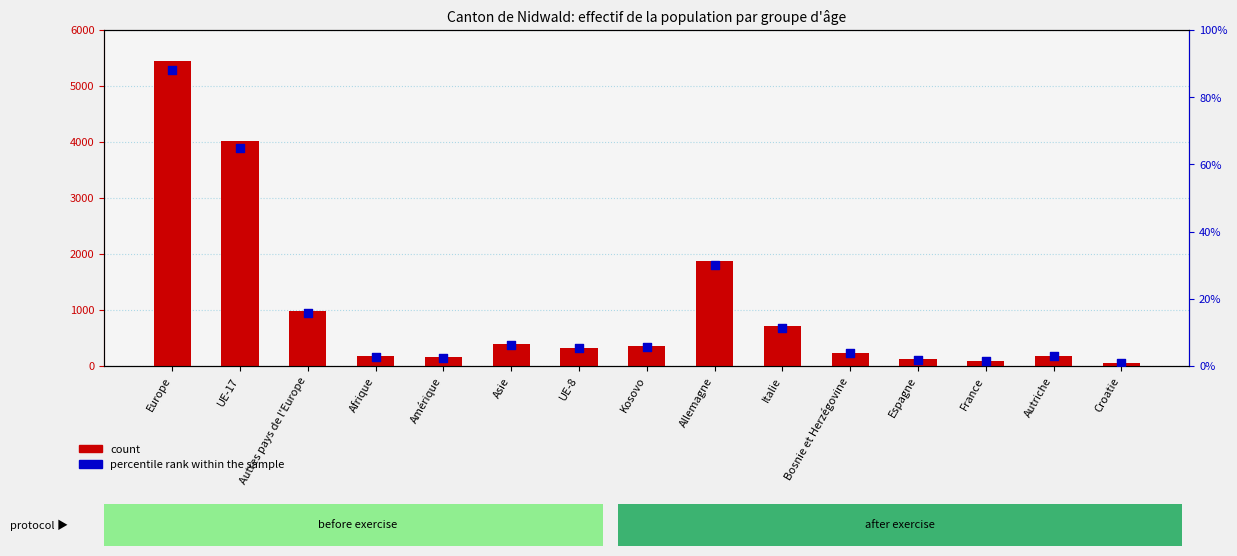

Is the value of percentile rank within the sample at Autriche greater than the value of count at UE-8?

No